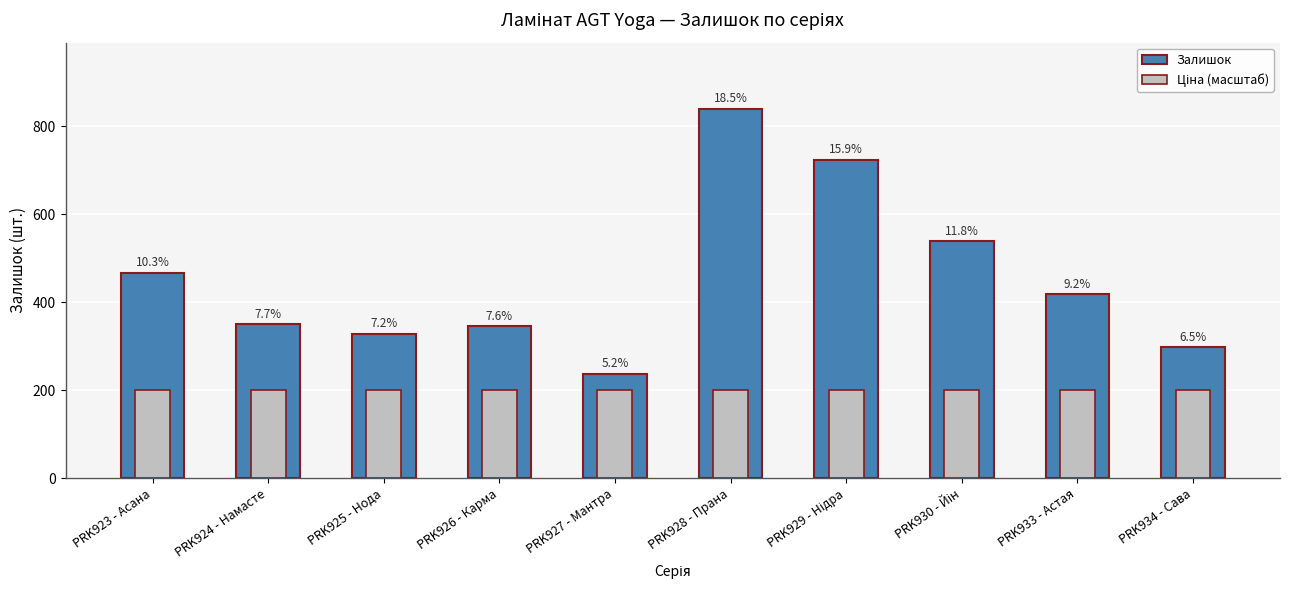

Rank the categories by Залишок value from lowest to highest.

PRK927 - Мантра, PRK934 - Сава, PRK925 - Нода, PRK926 - Карма, PRK924 - Намасте, PRK933 - Астая, PRK923 - Асана, PRK930 - Йін, PRK929 - Нідра, PRK928 - Прана